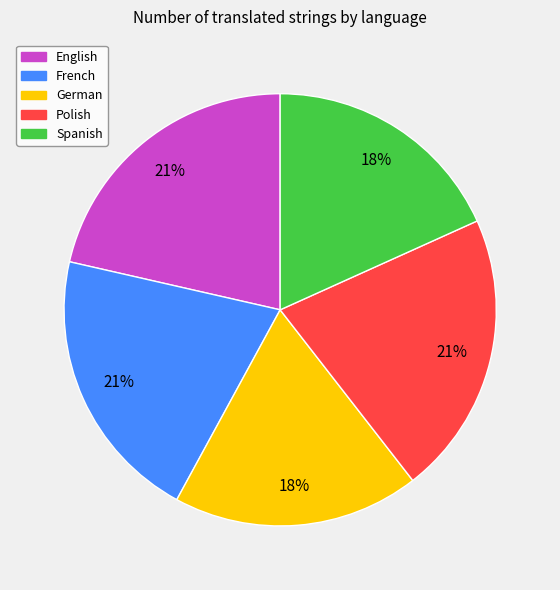

Combined, do English and French account for over 50%?

No